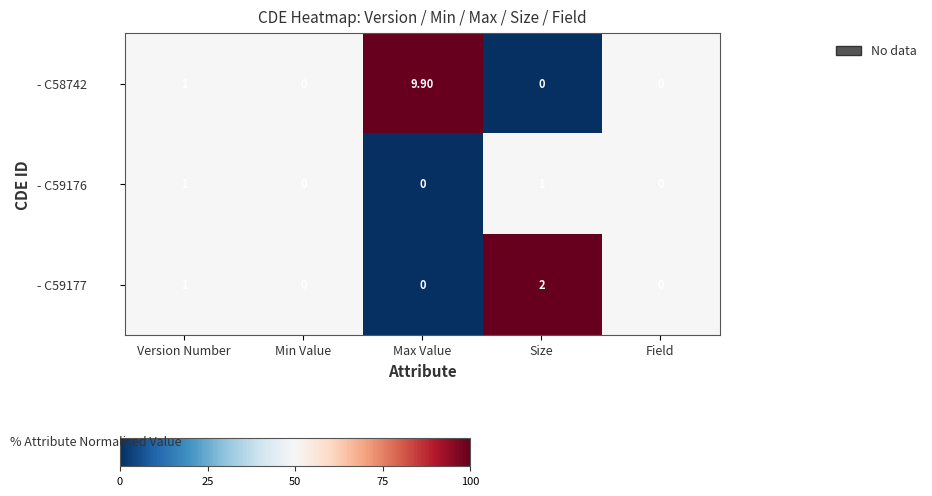

Which series has the largest range (max minus min)?

- C58742